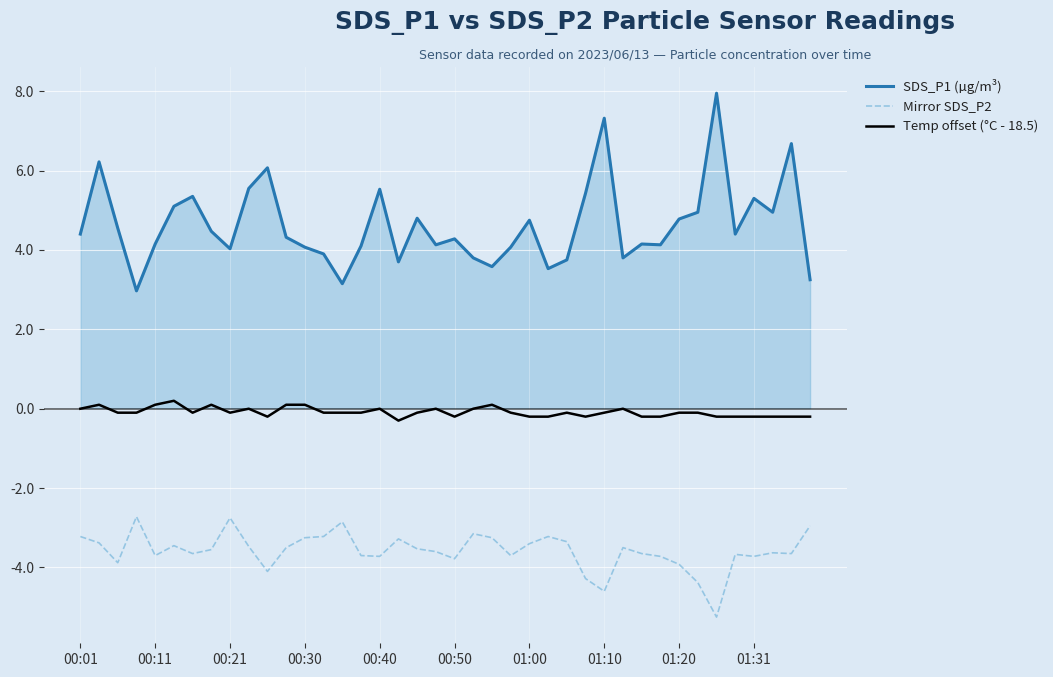

True or false: SDS_P1 (µg/m³) and Temp offset (°C - 18.5) cross at least once.

False